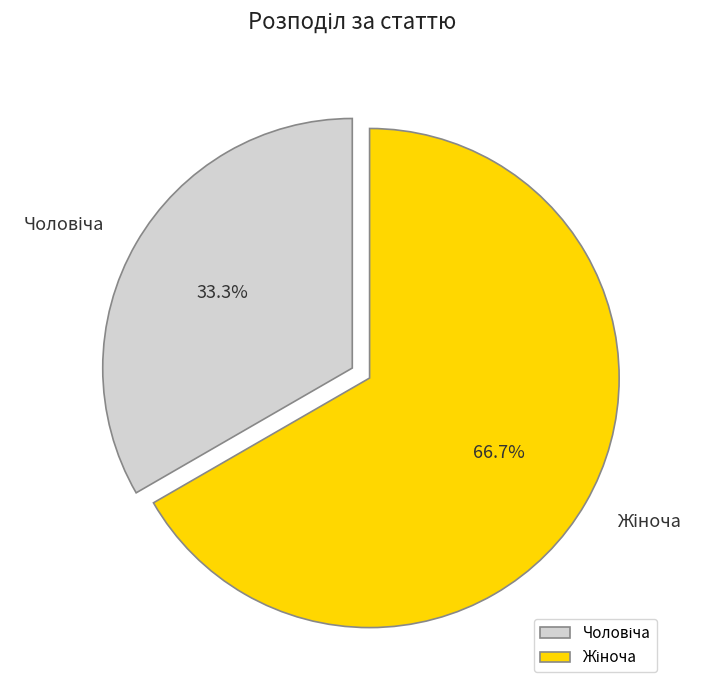

Is there any slice that represents more than half of the pie?

Yes